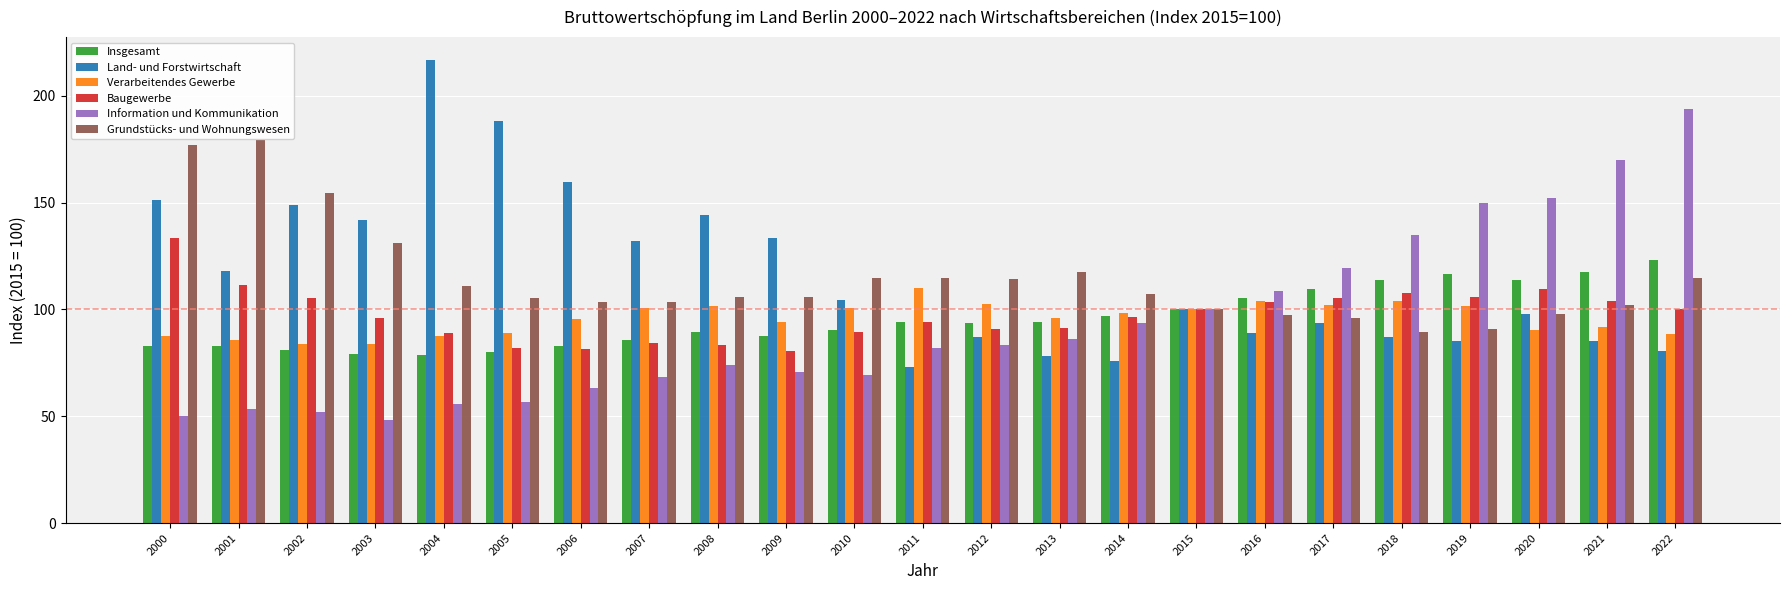

What is the difference between the highest and lowest values at 2016?

19.6